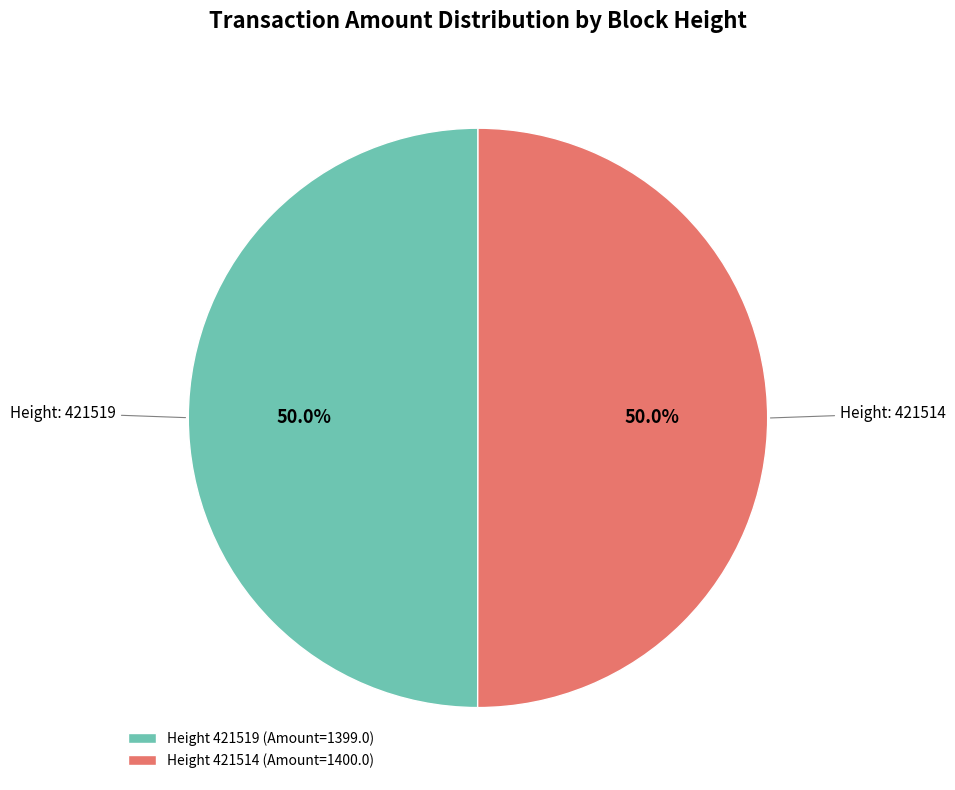

Do Height 421514 (Amount=1400.0) and Height 421519 (Amount=1399.0) together represent more than half of the pie?

Yes